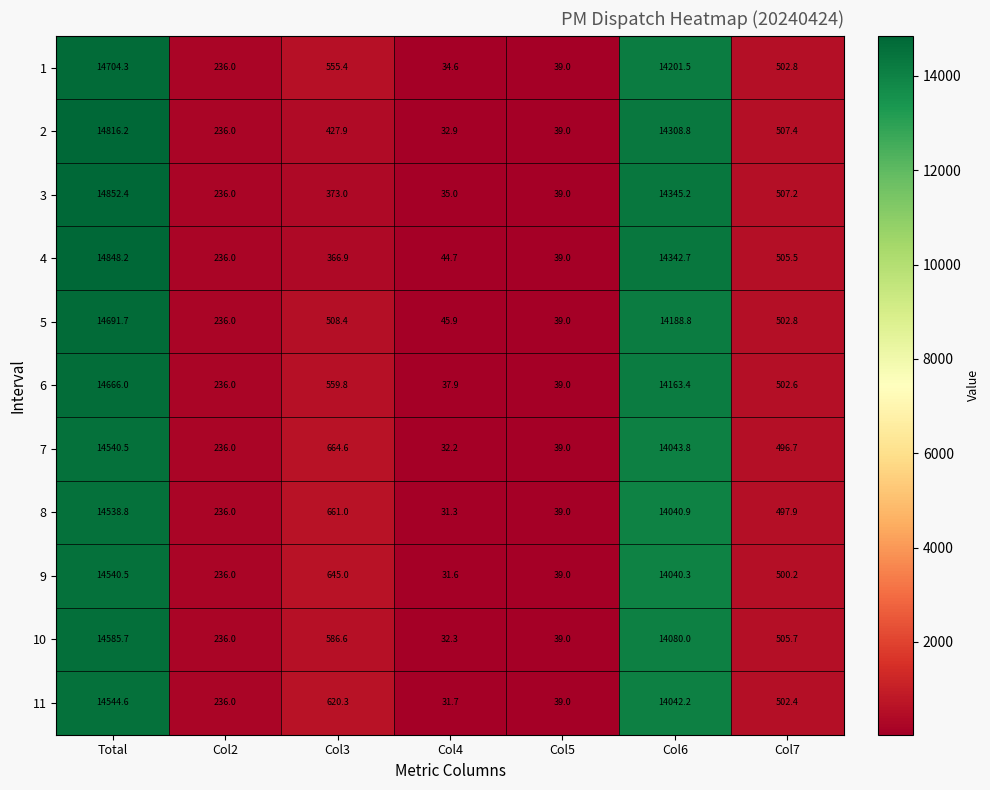

At which category is the sum across all series the highest?

Total